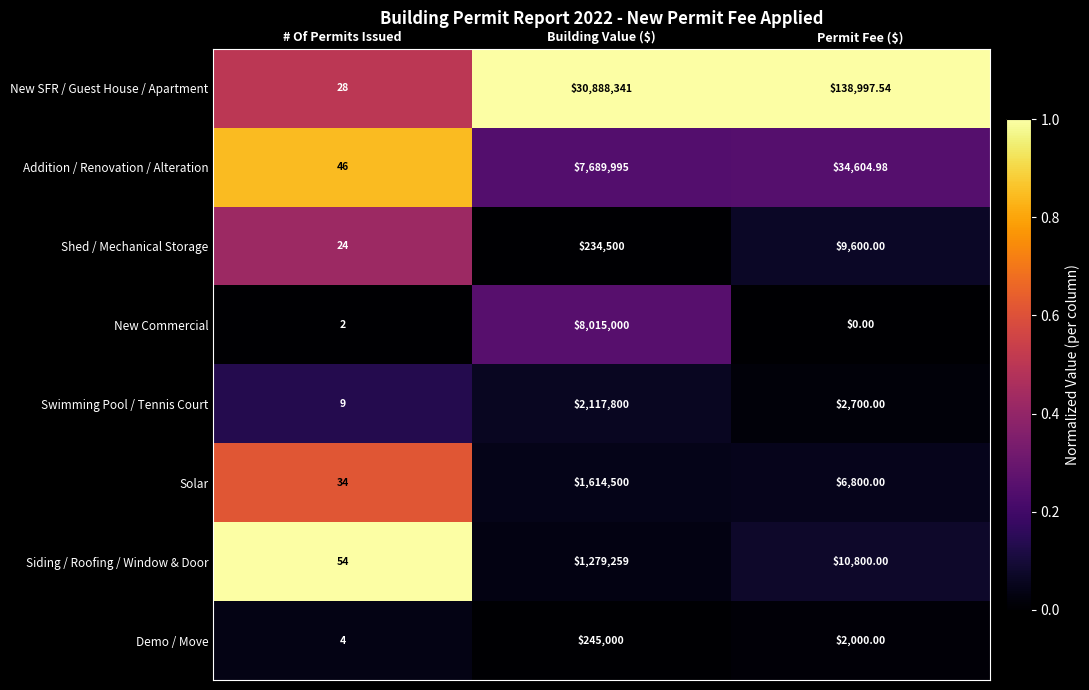

At # Of Permits Issued, list the series in order from largest to smallest.

Siding / Roofing / Window & Door, Addition / Renovation / Alteration, Solar, New SFR / Guest House / Apartment, Shed / Mechanical Storage, Swimming Pool / Tennis Court, Demo / Move, New Commercial